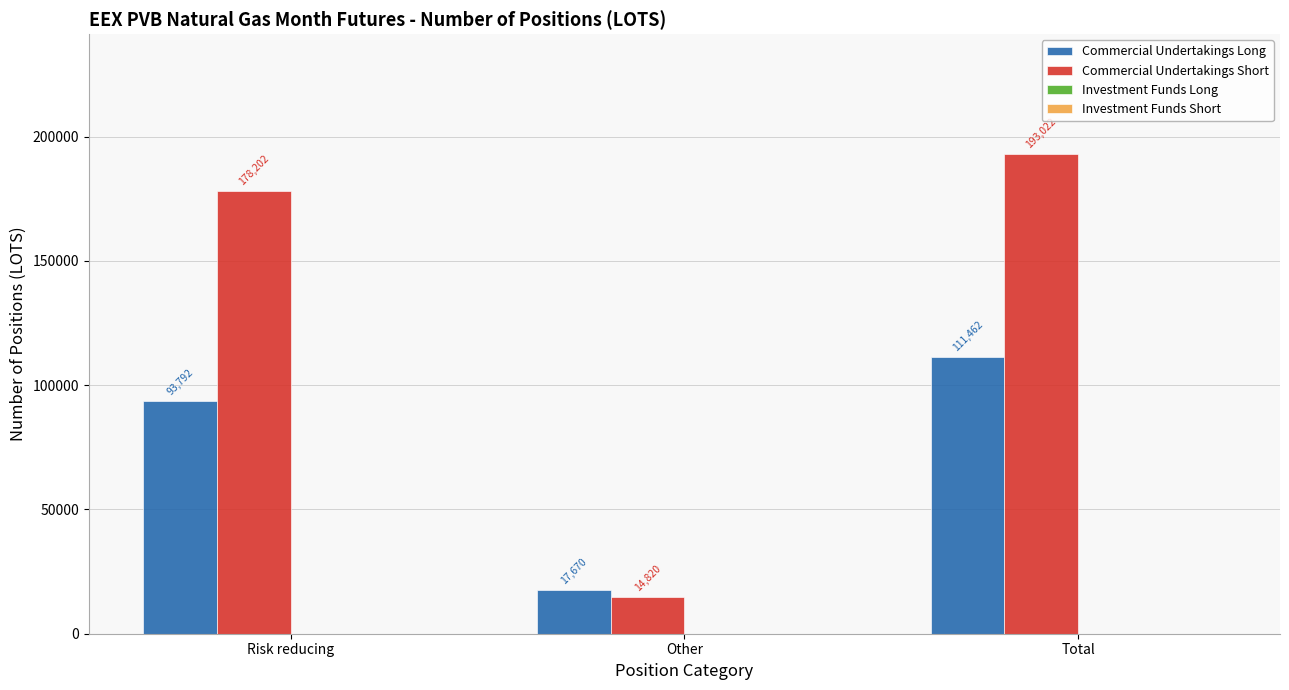

What is the total value across all series at Total?

304484